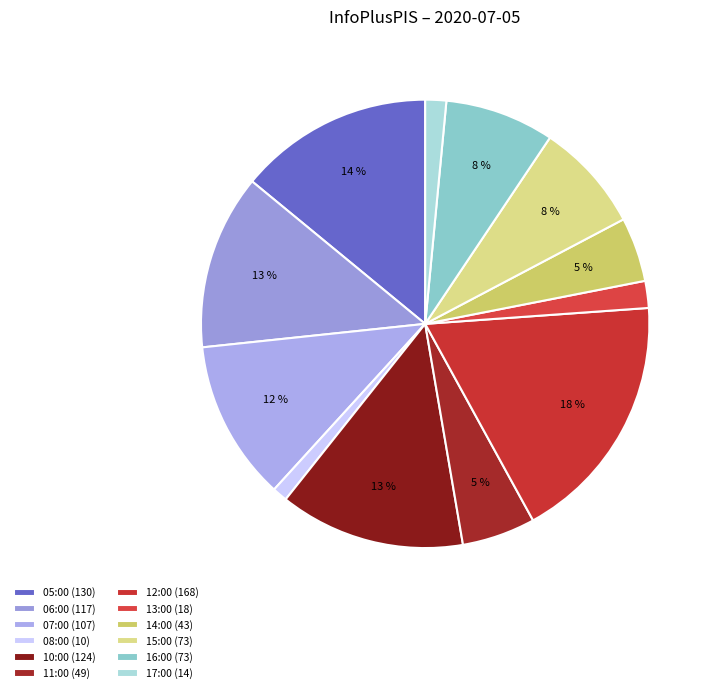

How many slices are in this pie chart?

12